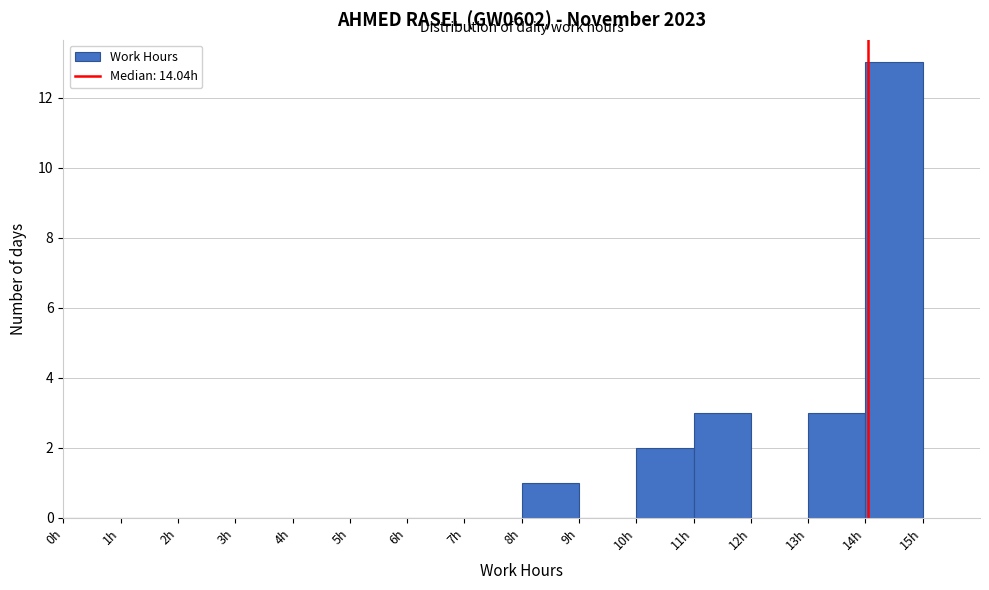

Over which range of the x-axis is the bar tallest?

14 to 15